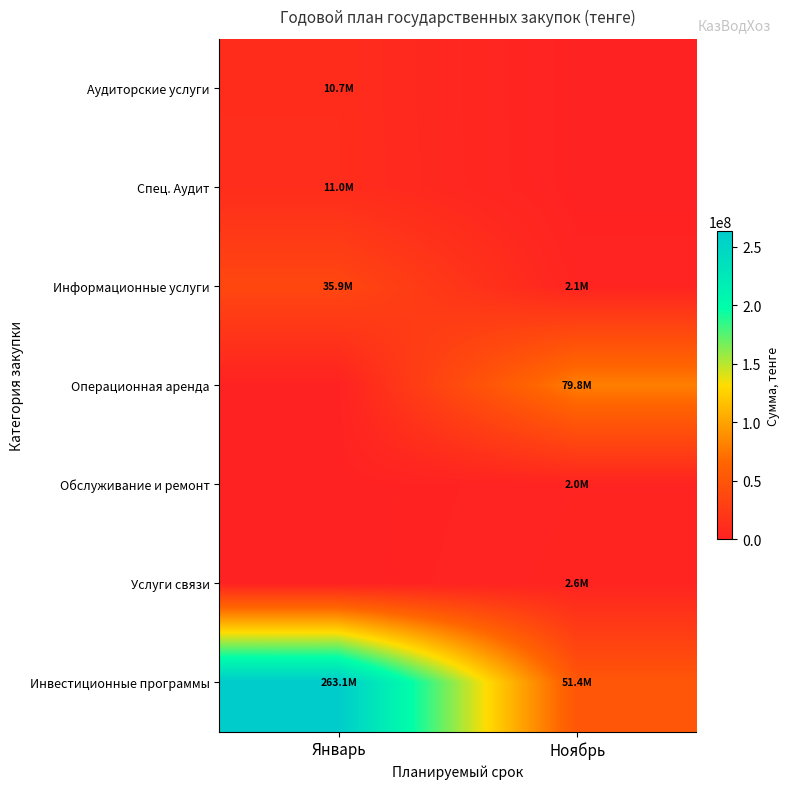

At how many categories does at least one series exceed 142263818?

1